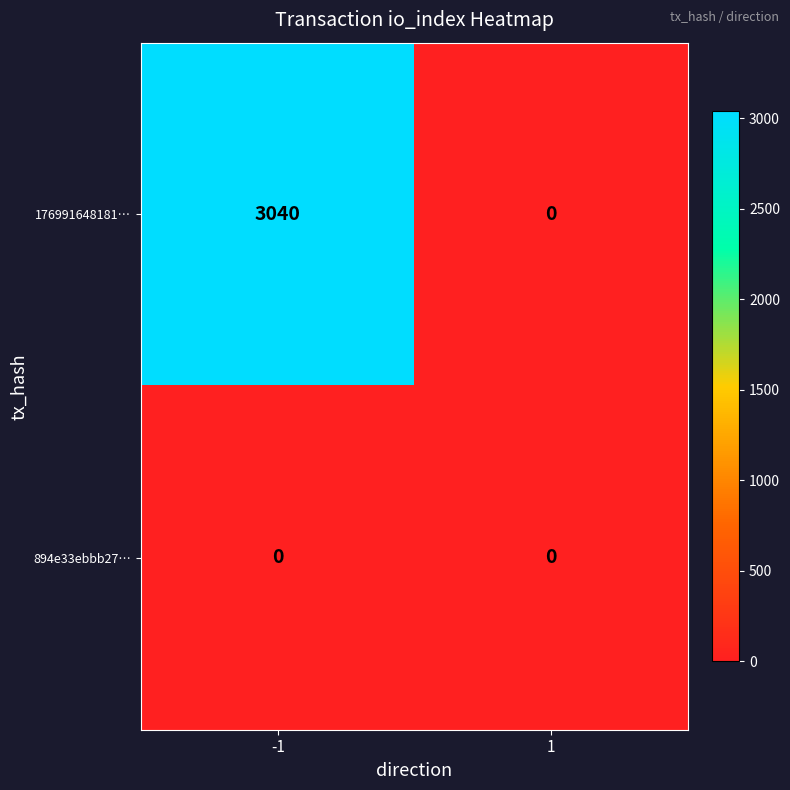

What is the difference between the highest and lowest values at -1?

3040